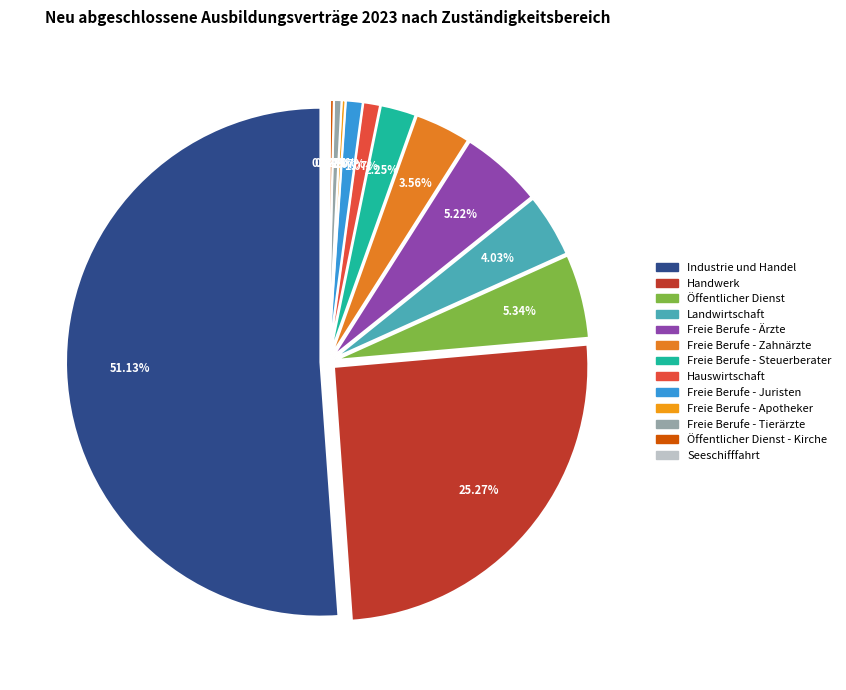

Which category has the biggest portion of the pie?

Industrie und Handel